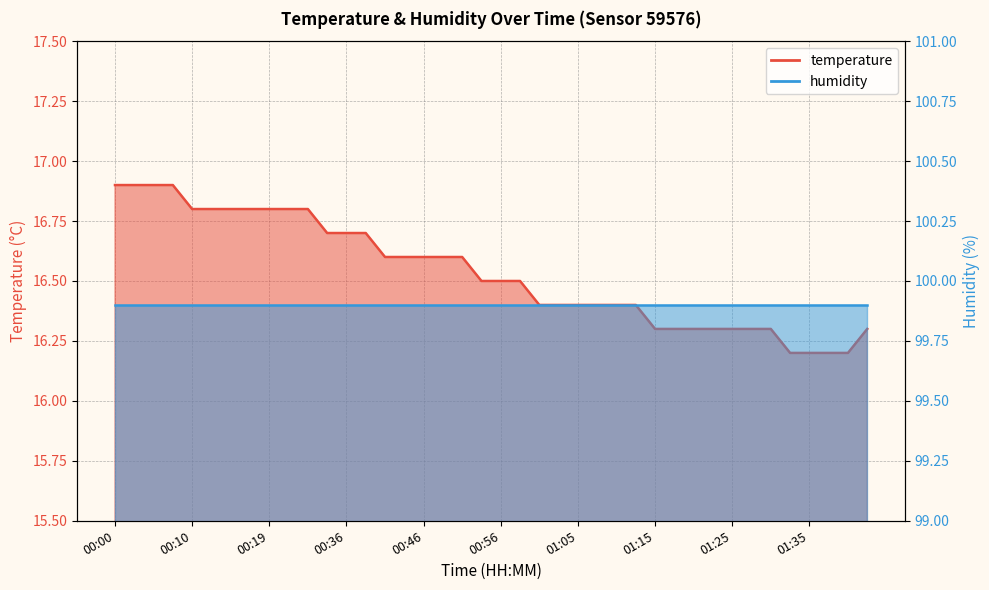

Count the number of categories in the chart.

40